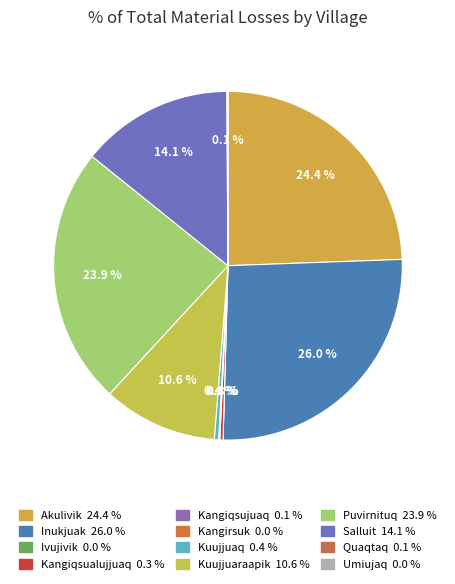

Does Akulivik account for over 50% of the chart?

No